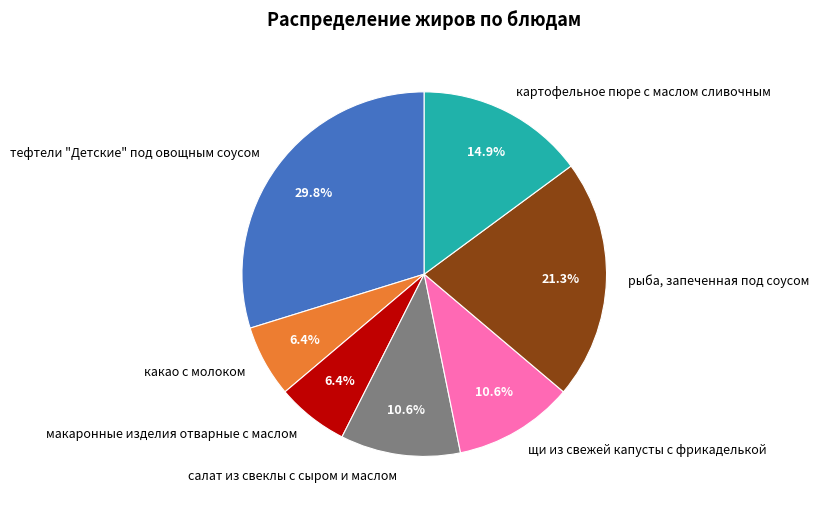

How many slices are in this pie chart?

7